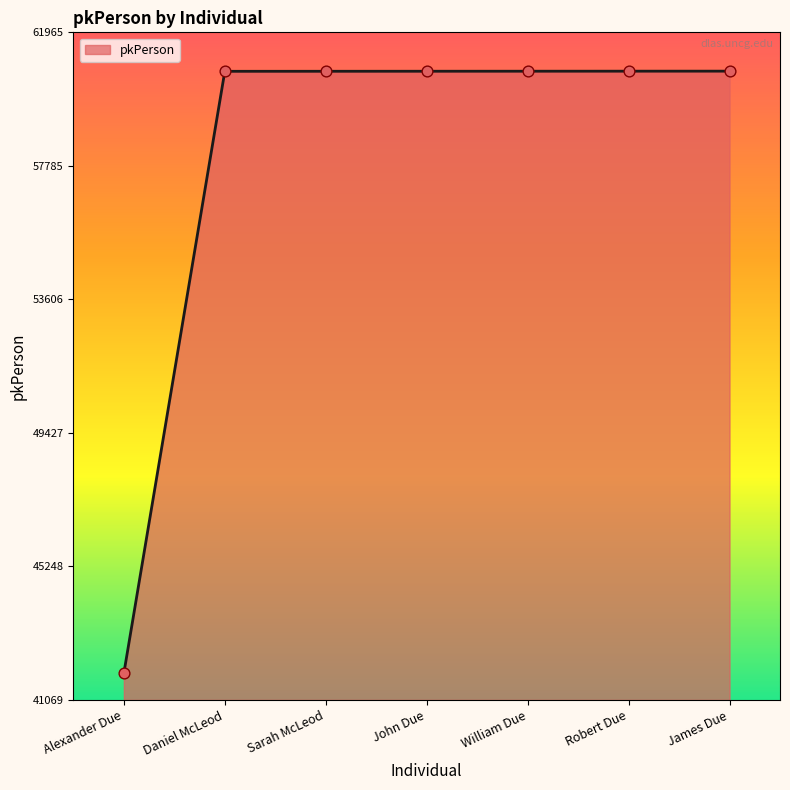

Approximately how many times larger is the value at Daniel McLeod compared to John Due?

1.0